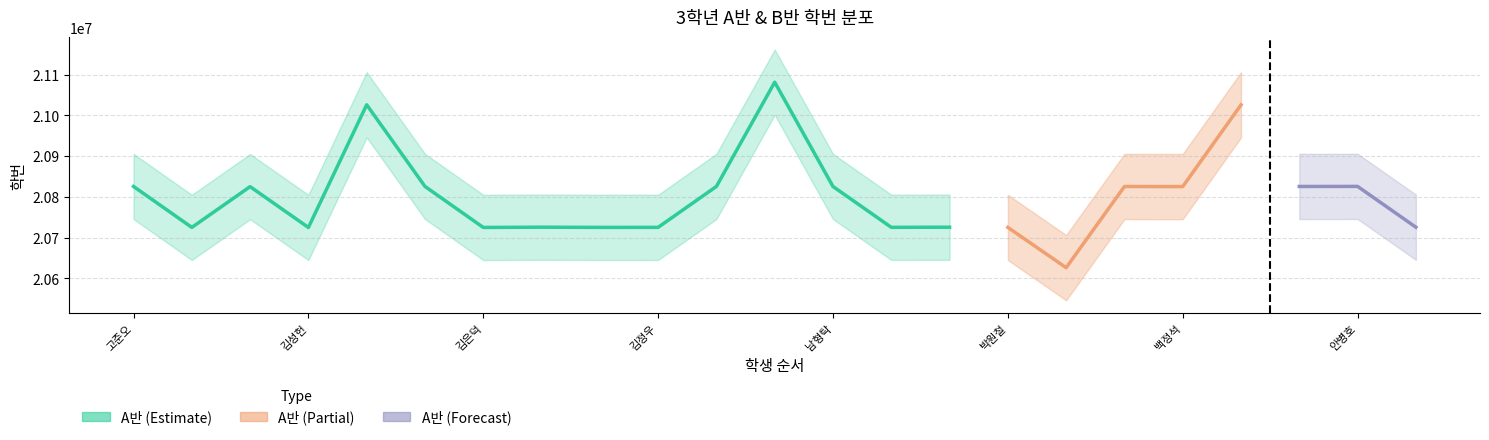

What is the value of the A반_students bar at the 19th from the left?

20825112